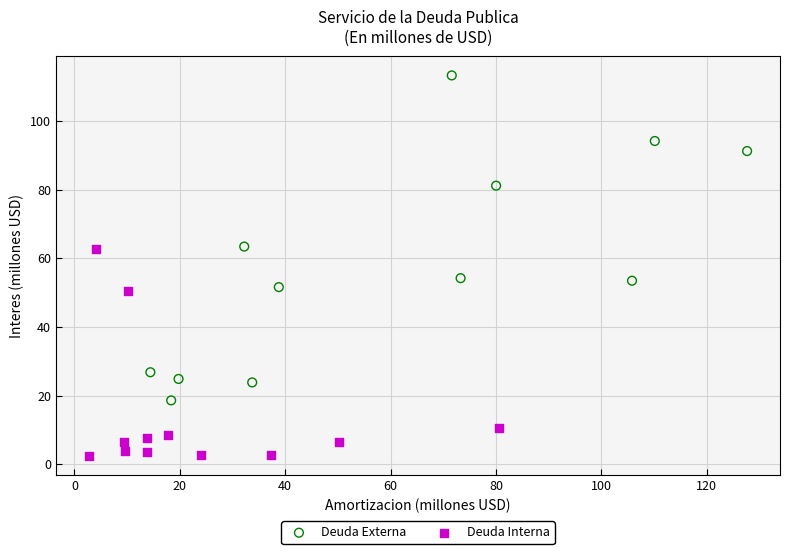

Which series reaches the maximum Y coordinate?

Deuda Externa